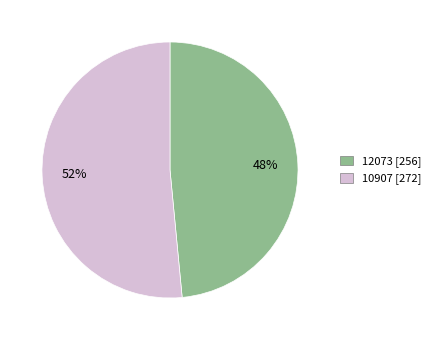

The 10907 slice represents 37% of the pie. True or false?

False